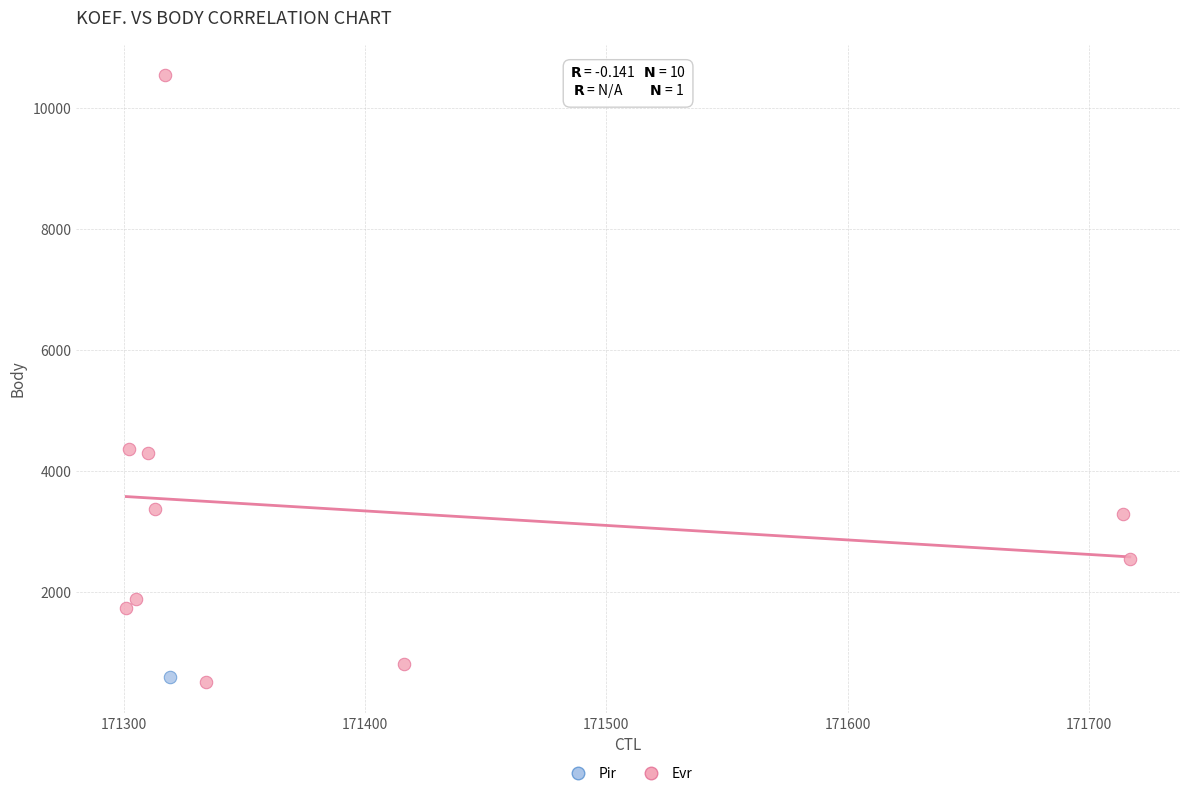

What are all the series names shown in the legend?

Pir, Evr